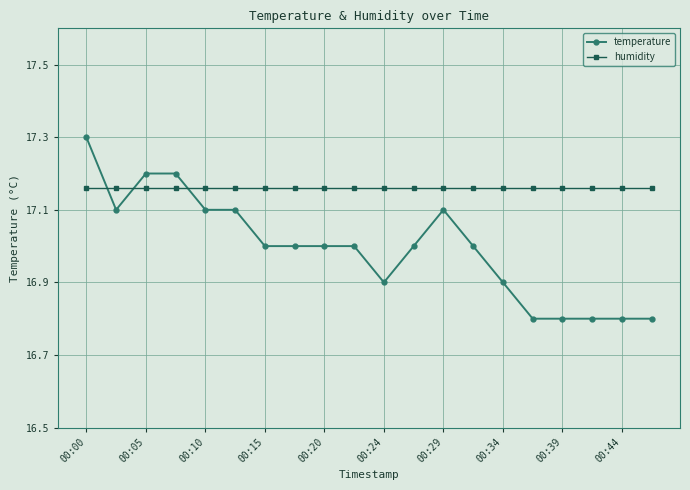

At how many categories does at least one series exceed 16?

20